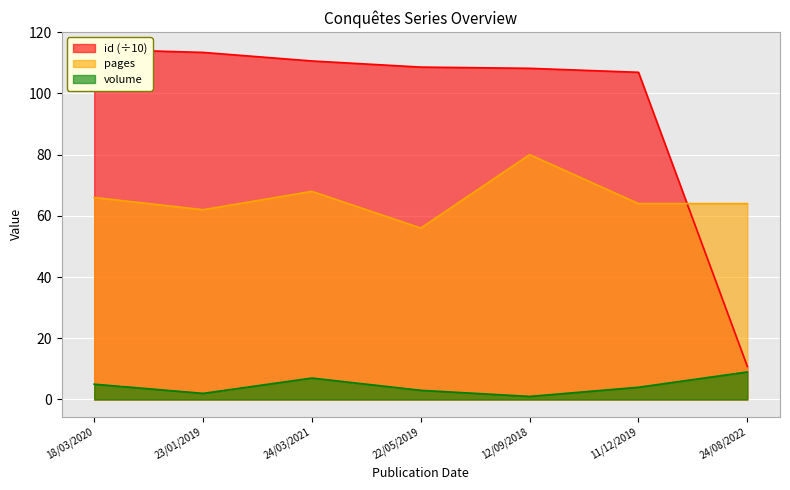

What are all the series names shown in the legend?

id, pages, volume